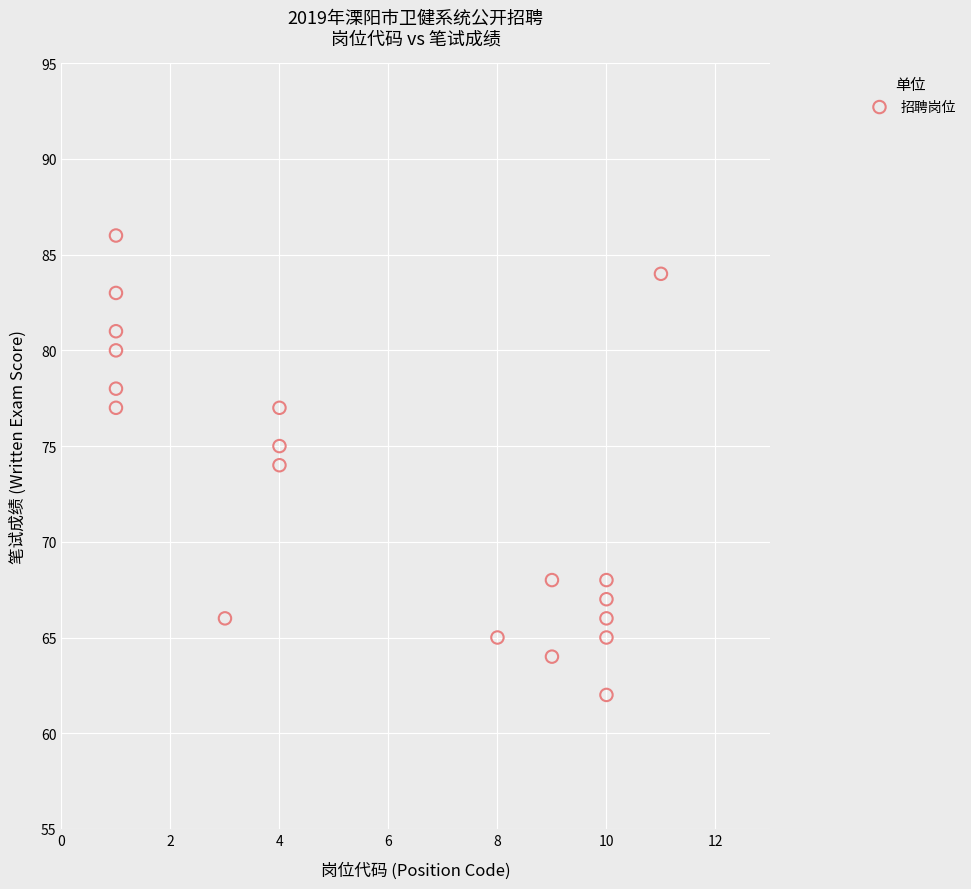

What is the range of Y values (max minus min)?

24